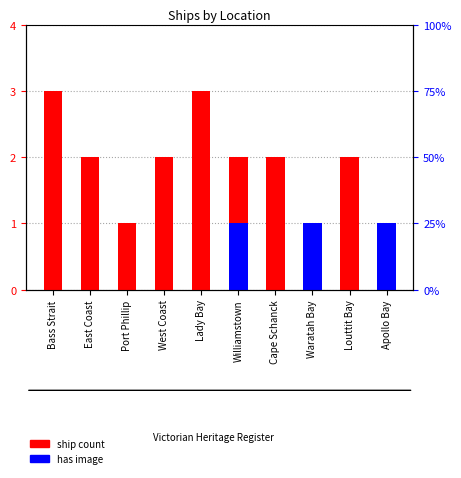

The has image series shows 0 at West Coast. True or false?

True